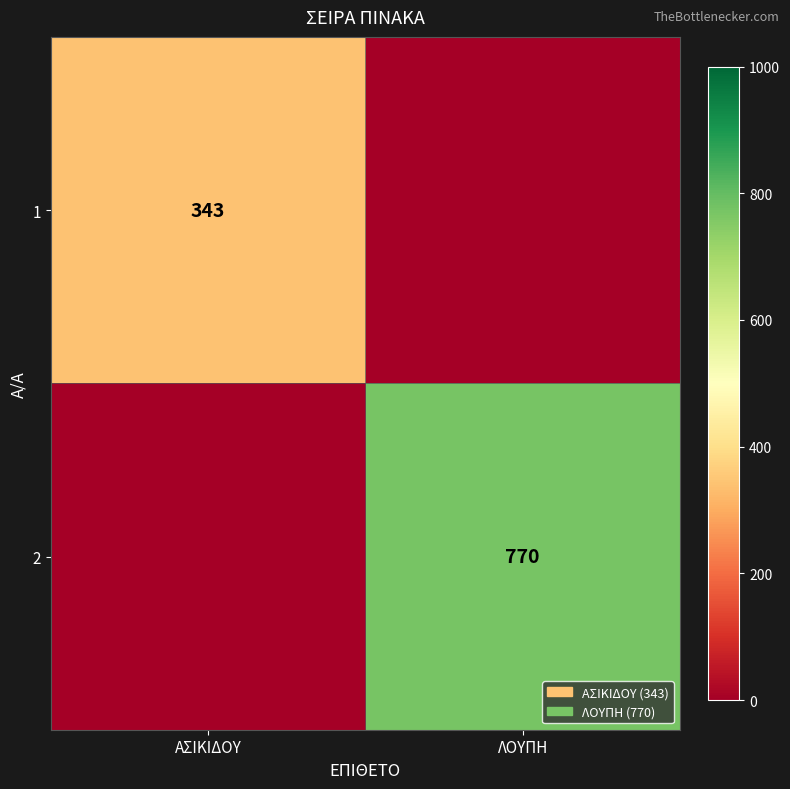

True or false: 2 has a value of 770 at ΛΟΥΠΗ.

True